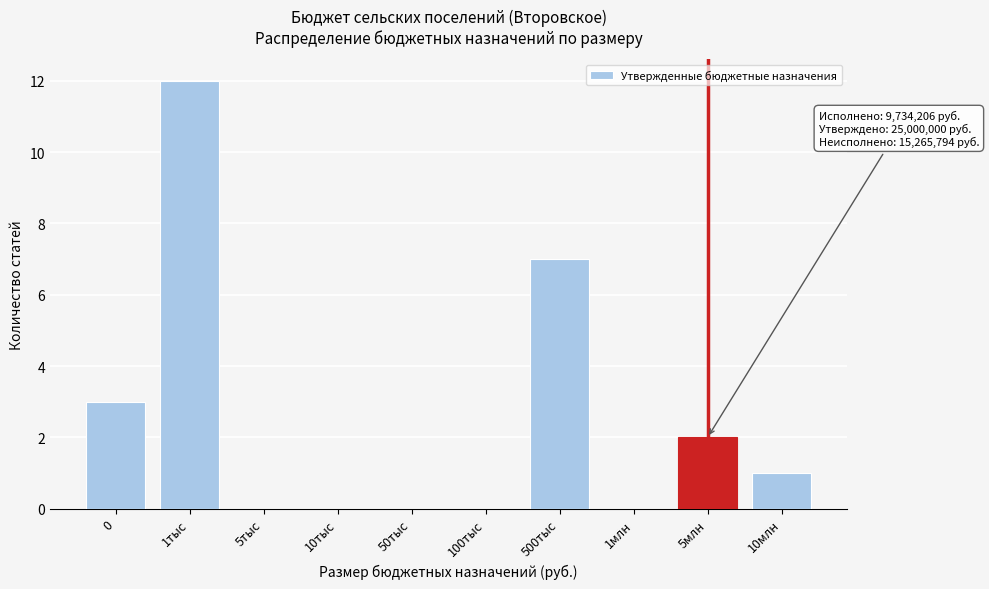

Reading left to right, list all the values displayed in this chart.

0=3	1тыс=12	5тыс=0	10тыс=0	50тыс=0	100тыс=0	500тыс=7	1млн=0	5млн=2	10млн=1